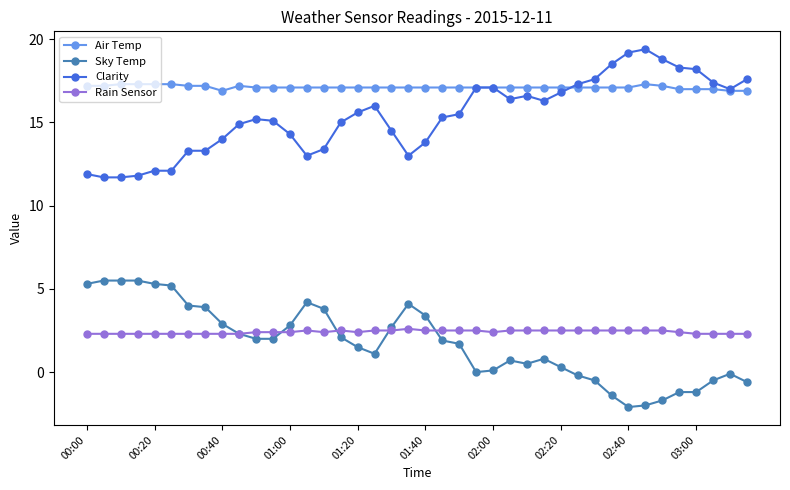

True or false: Sky Temp has more than 2 interior local peaks.

True